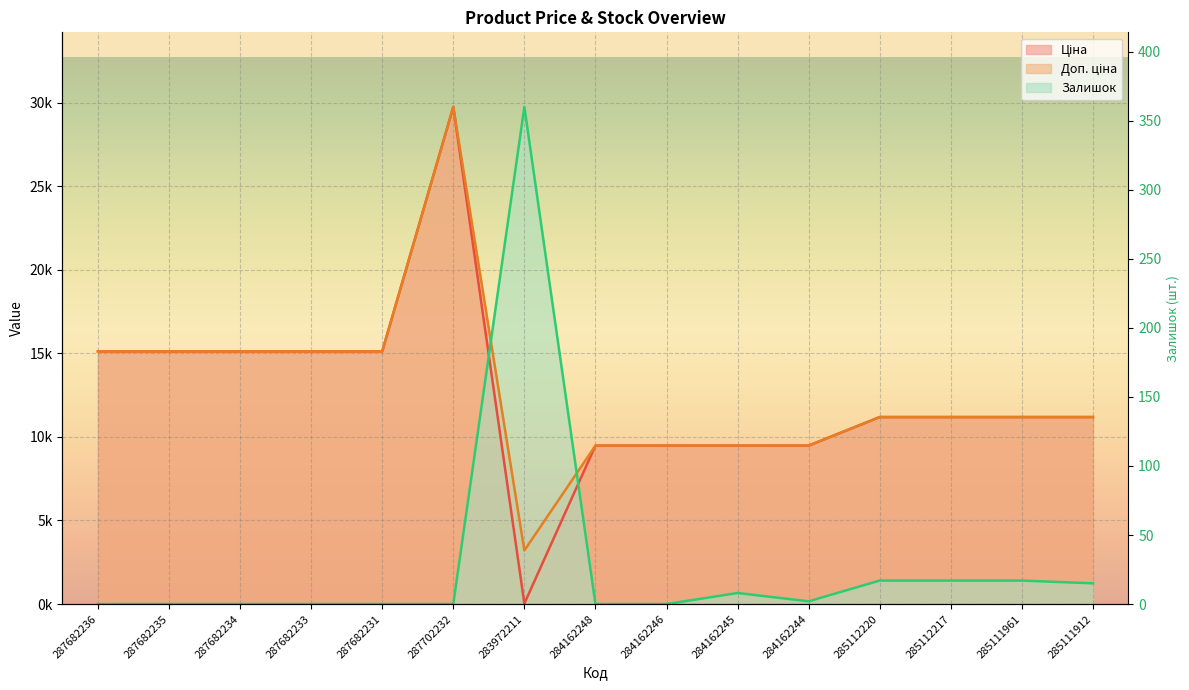

What is the label of the 7th point from the left?

283972211